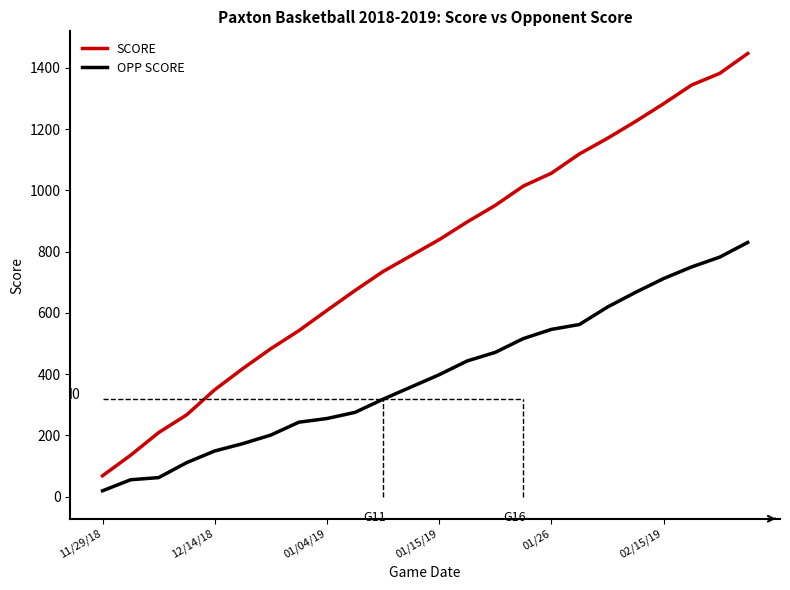

Rank the series by their maximum value, from highest to lowest.

SCORE, OPP SCORE